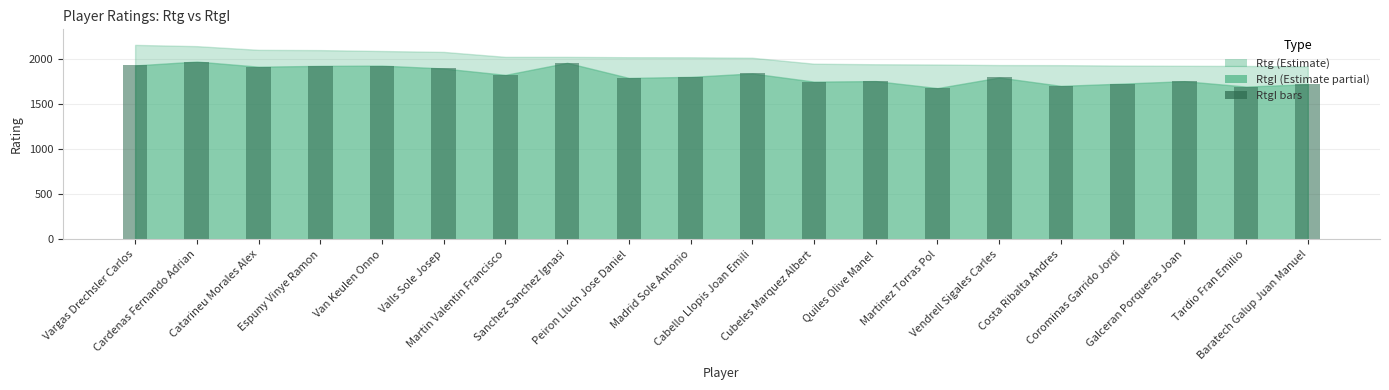

At which label does the data first exceed 1806?

Vargas Drechsler Carlos